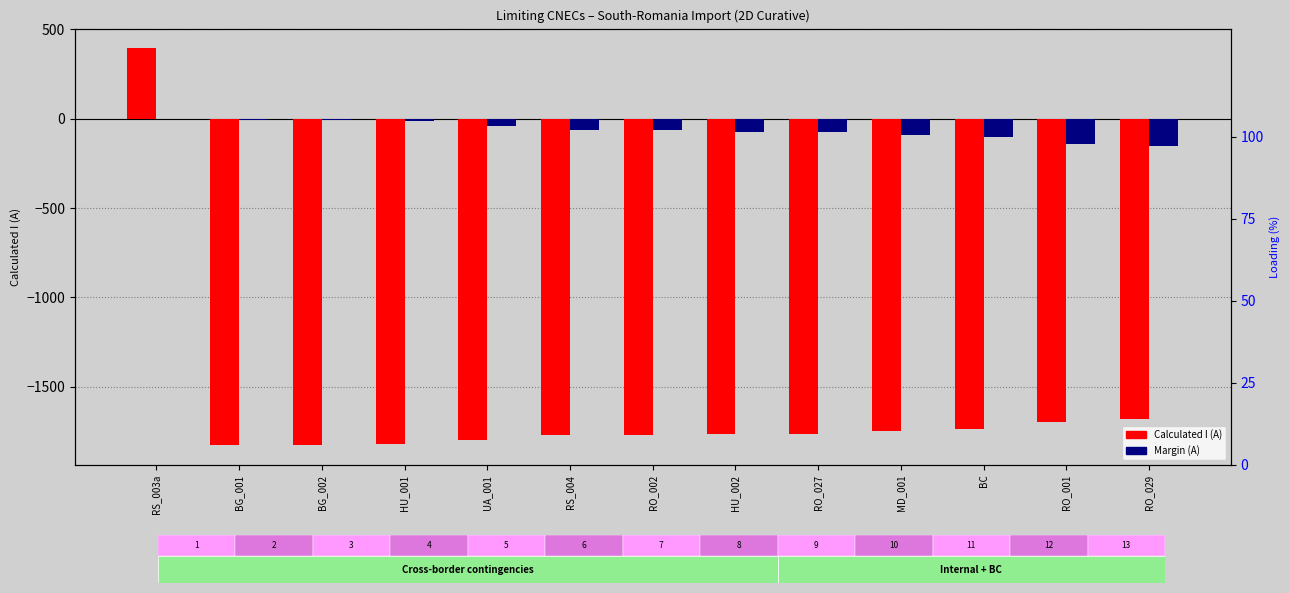

Rank the series by their average value, from lowest to highest.

Calculated I (A), Margin (A)